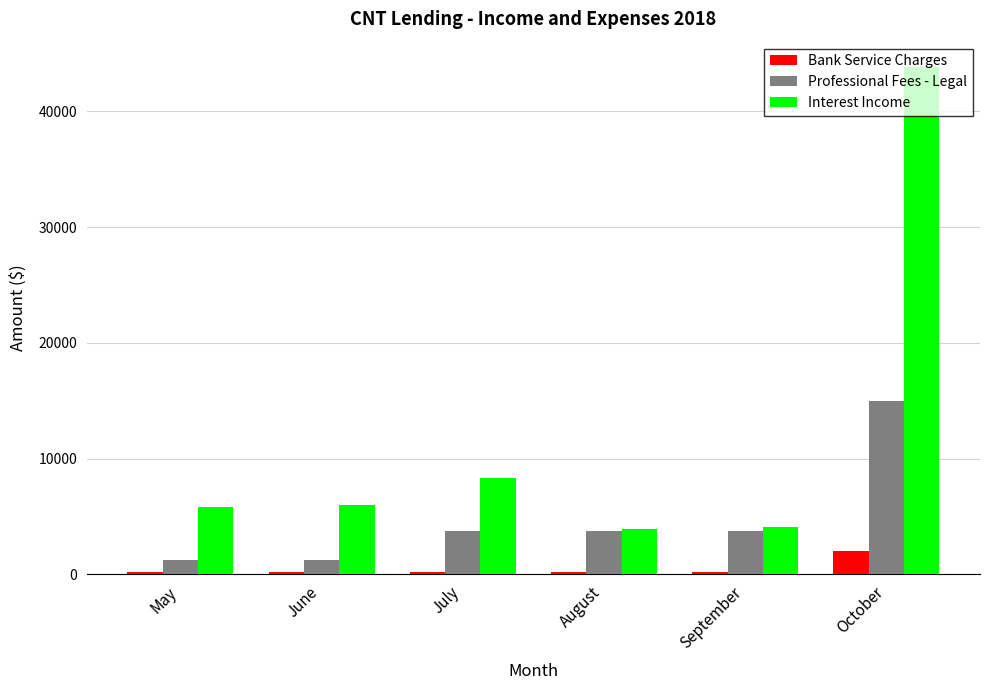

How many bars are there in each group?

3